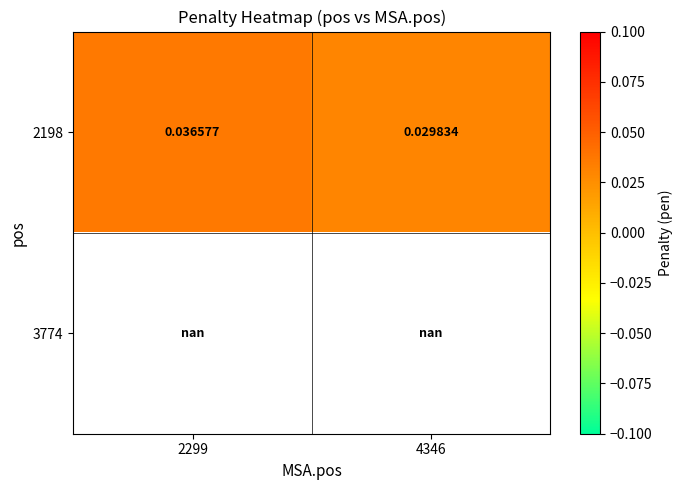

Is the value of 3774 at 2299 greater than the value of 2198 at 4346?

No